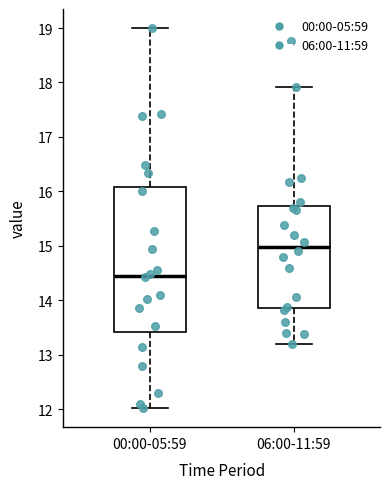

Reading left to right, transcribe this box plot: for each box, give where its median line is, the range the box spans, and where its two whiskers end, as read against the y-axis. The values are not printed on the chart, so give them approximately, as read against the axis.

00:00-05:59: median 14.5, box 13.4 to 16.1, whiskers 12.0 to 19.0
06:00-11:59: median 15.0, box 13.9 to 15.7, whiskers 13.2 to 17.9